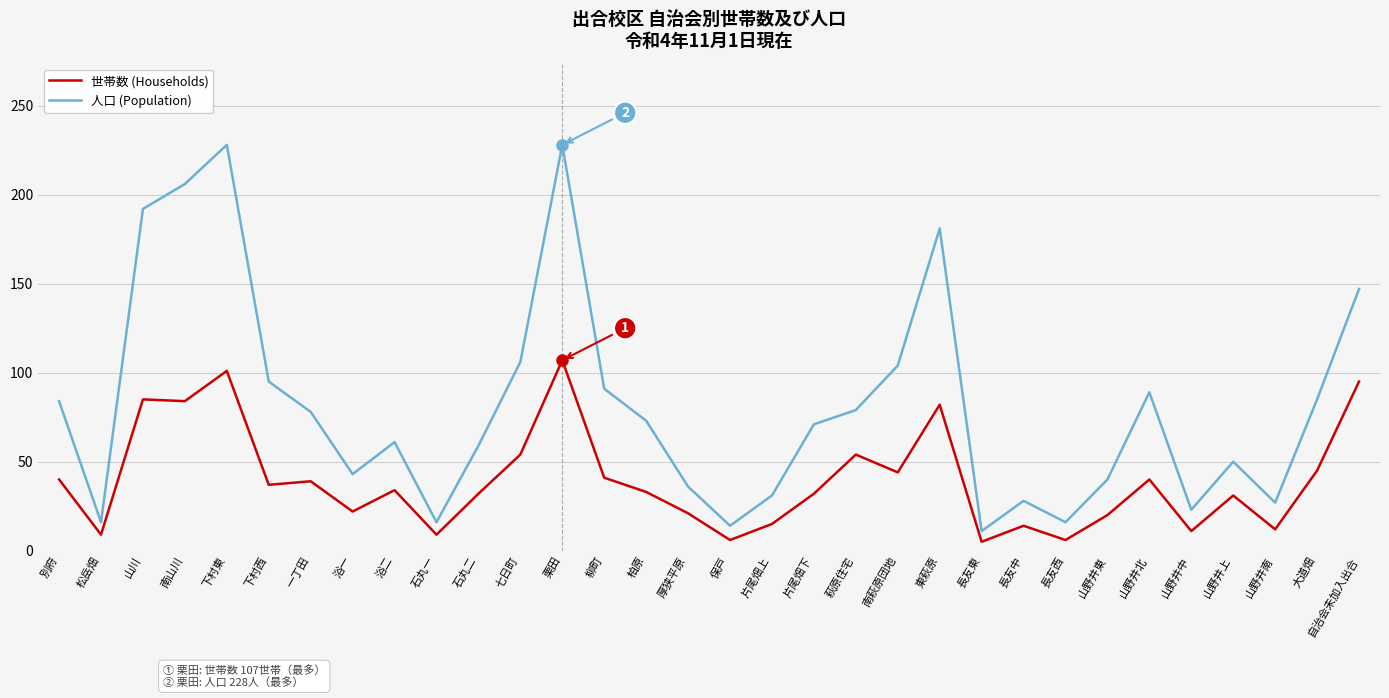

At which label does 人口 (Population) first exceed 73?

別府